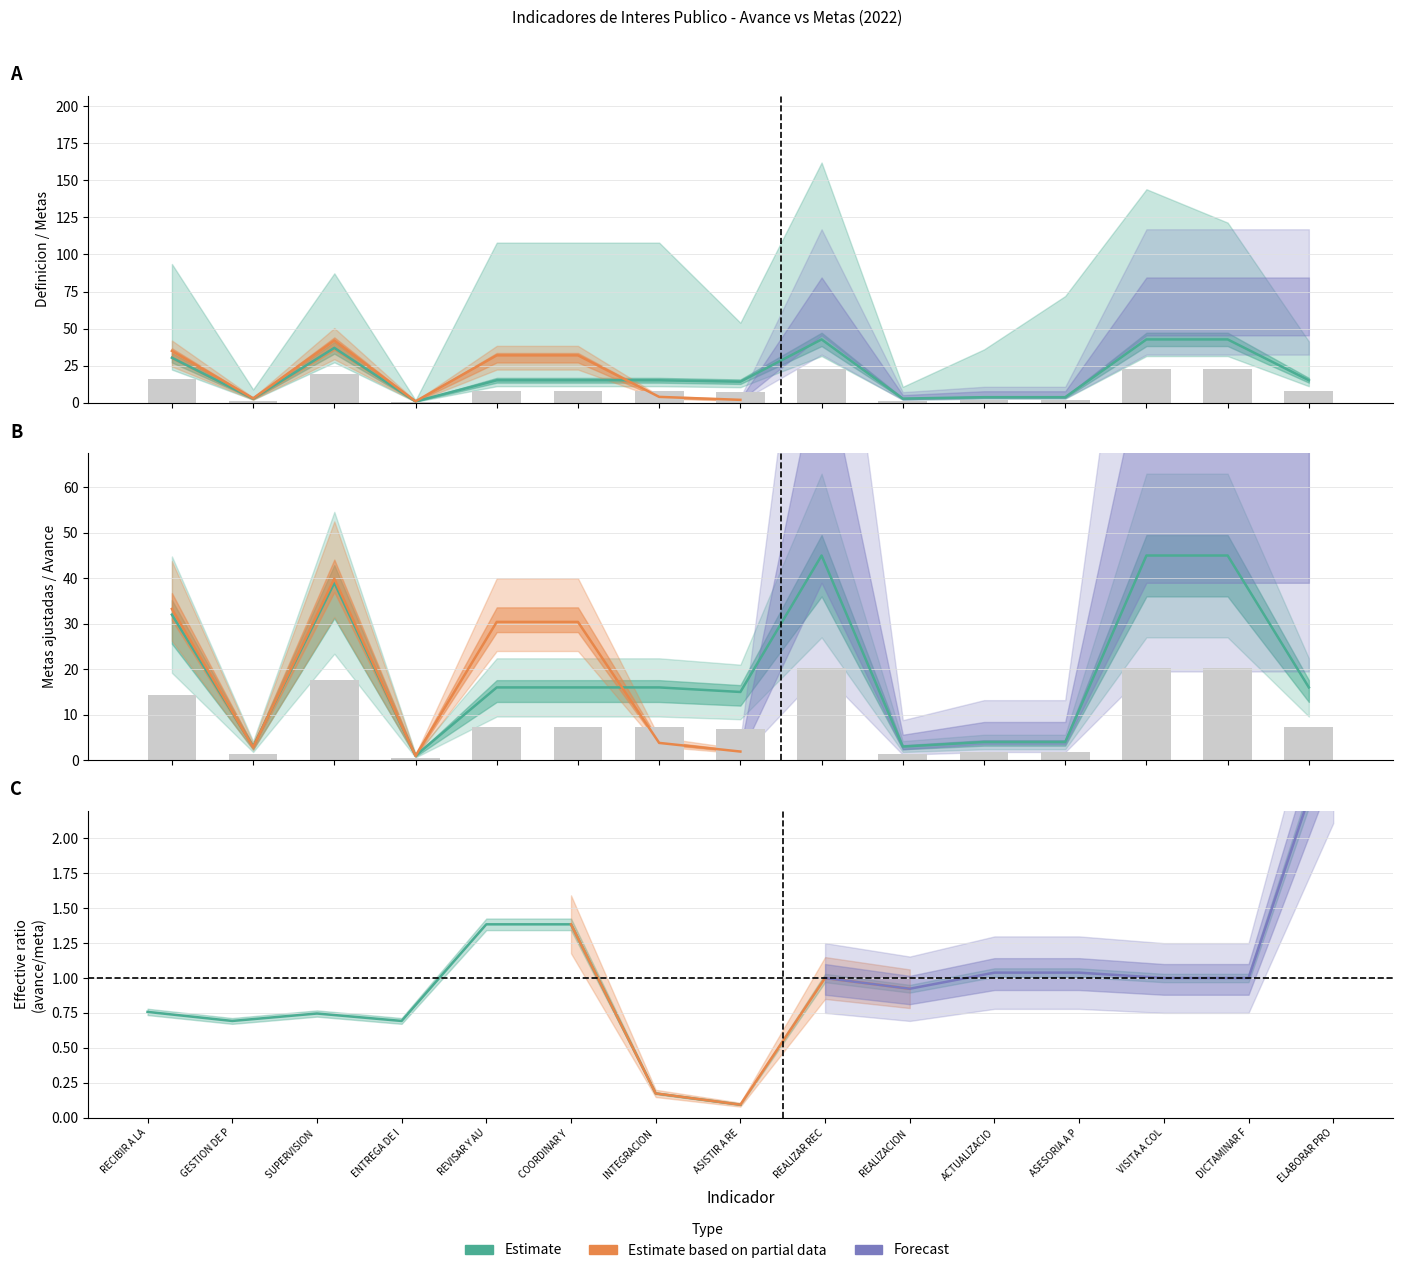

What is the label of the 14th bar from the right?

GESTION DE PROGRAMAS FEDERALES